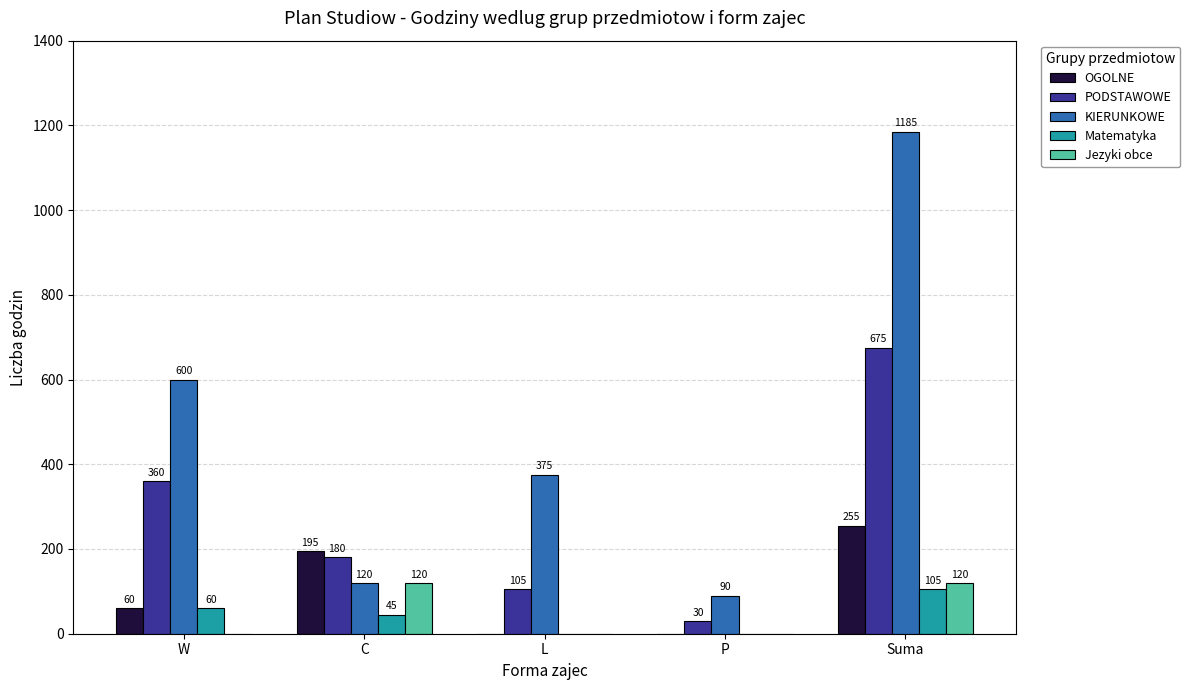

Read the Jezyki obce value at Suma, to the nearest 5.

120